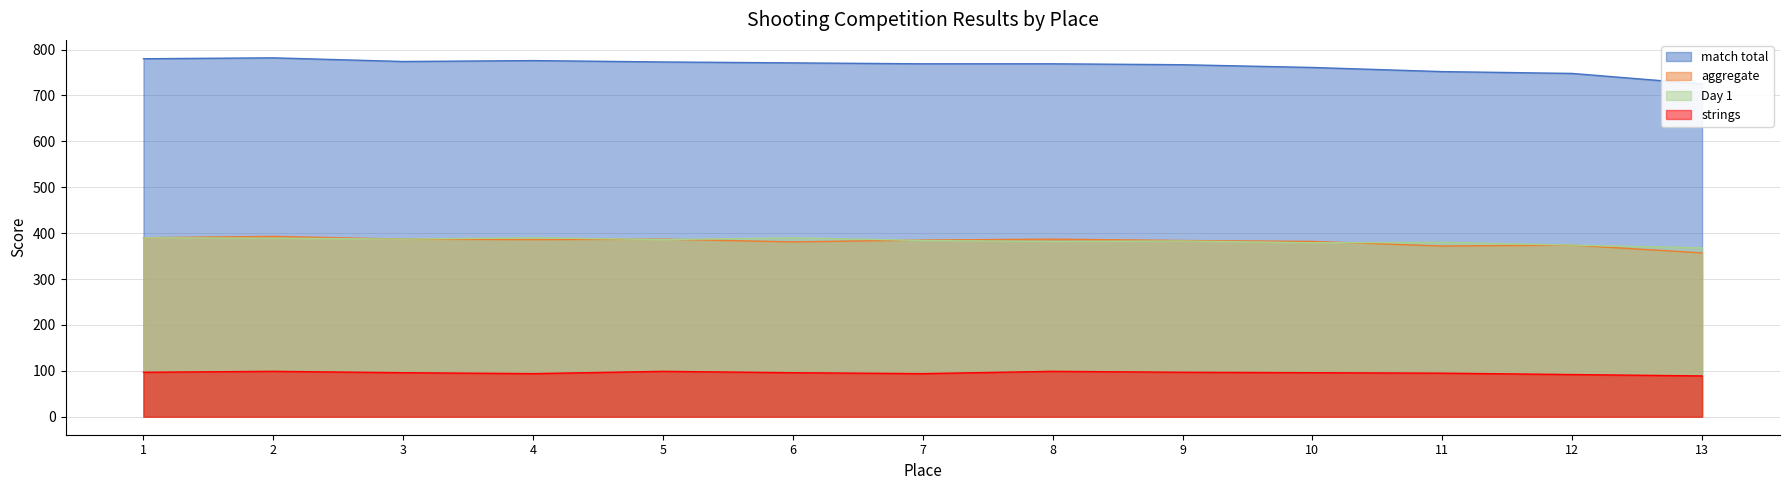

How many lines are shown in the chart?

4